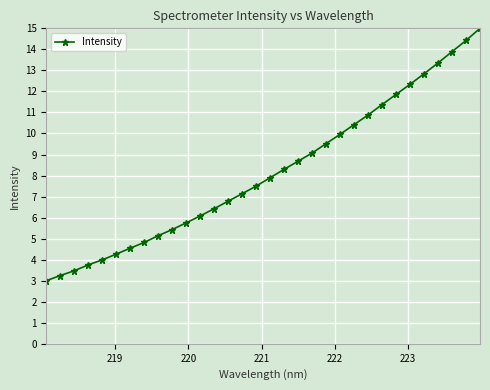

What is the difference between the second highest and minimum values?

11.4